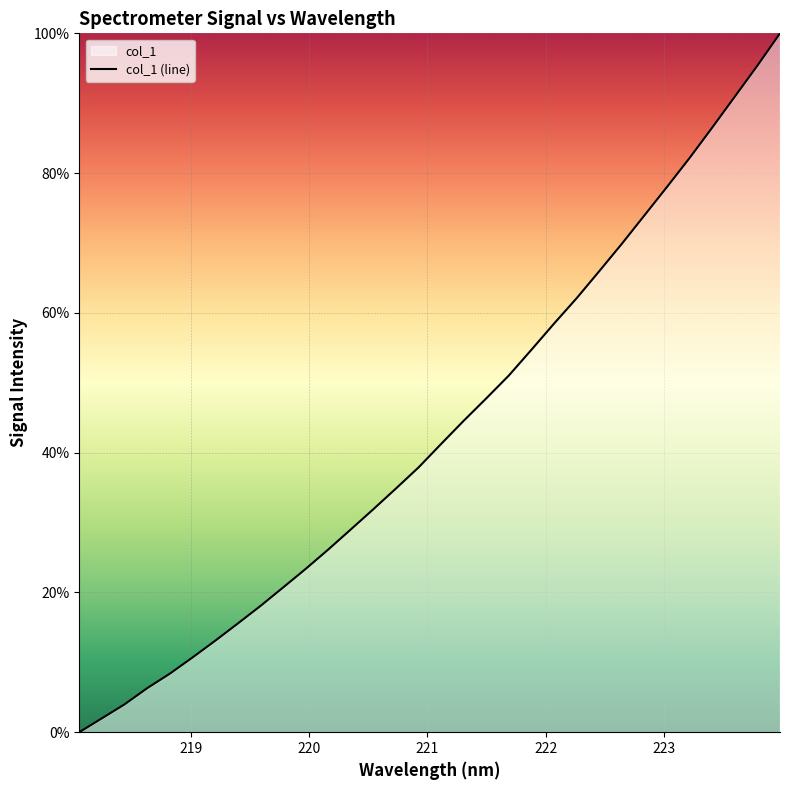

Reading left to right, what are all the values shown in this chart?

0.0	2.0	4.0	6.3	8.4	10.7	13.1	15.5	18.0	20.7	23.3	26.1	29.0	31.9	34.9	37.9	41.3	44.6	47.8	51.1	54.7	58.5	62.1	66.0	69.9	74.0	78.0	82.2	86.5	91.0	95.4	100.0